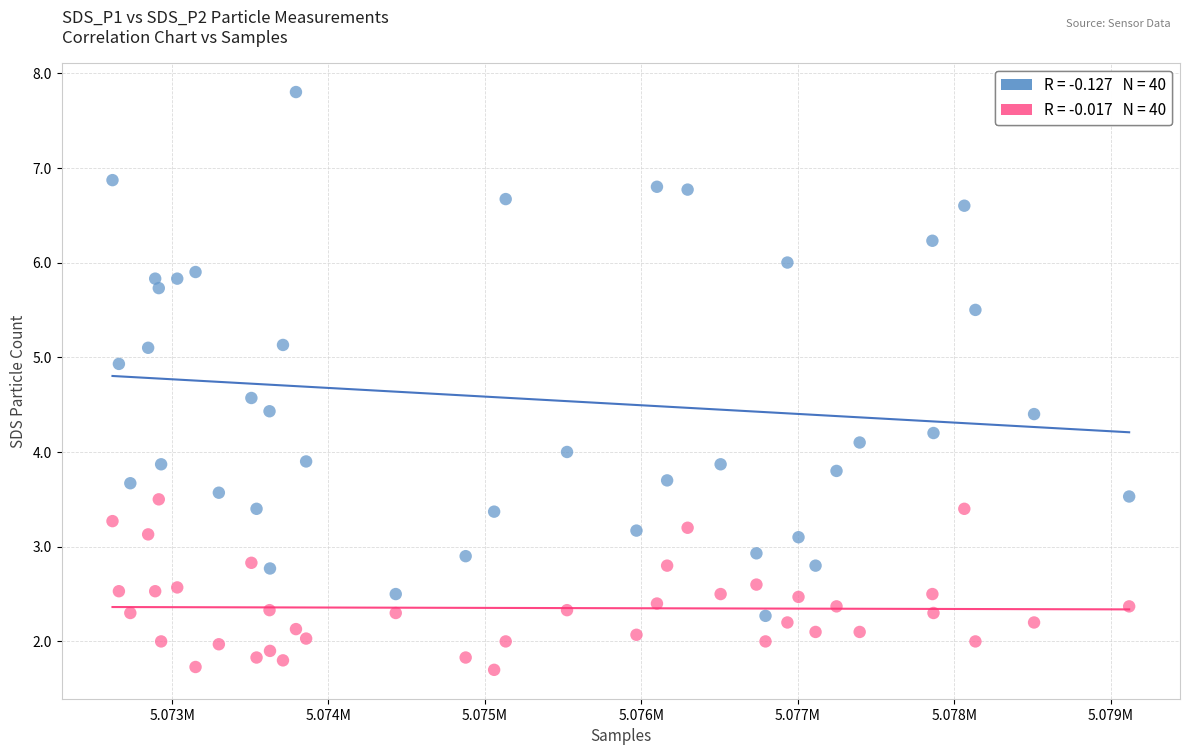

Across all data points, what is the range of X values (max minus min)?

6500.0